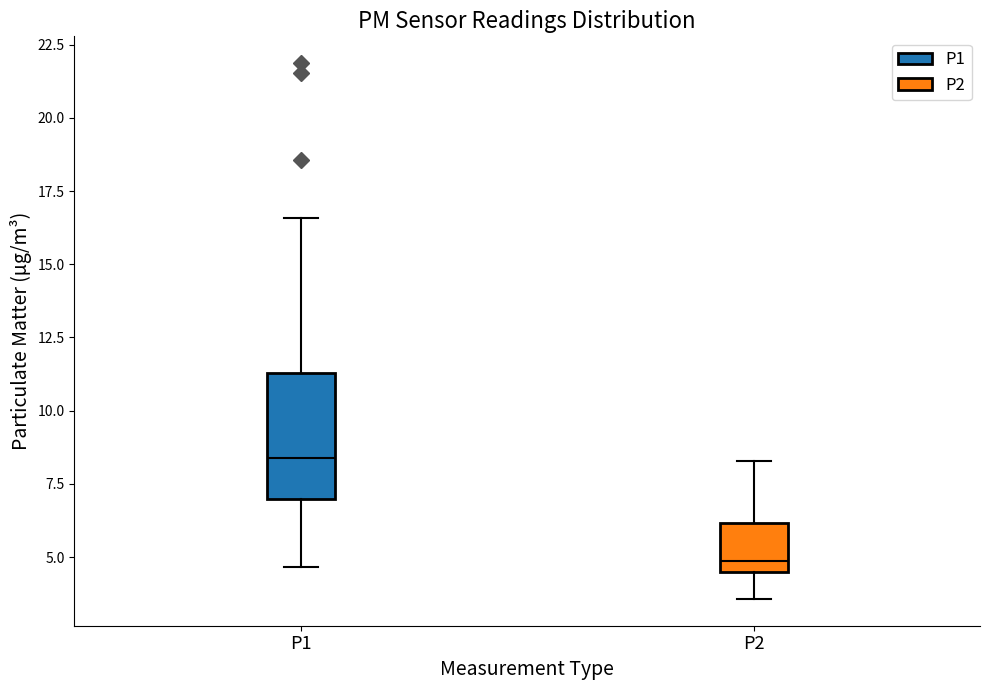

Reading left to right, read every box against the y-axis: the position of its median line, the range the box covers, and the ends of its whiskers. The values are not printed on the chart, so give them approximately, as read against the axis.

P1: median 8.5, box 7.0 to 11.5, whiskers 4.5 to 16.5
P2: median 5.0, box 4.5 to 6.0, whiskers 3.5 to 8.5